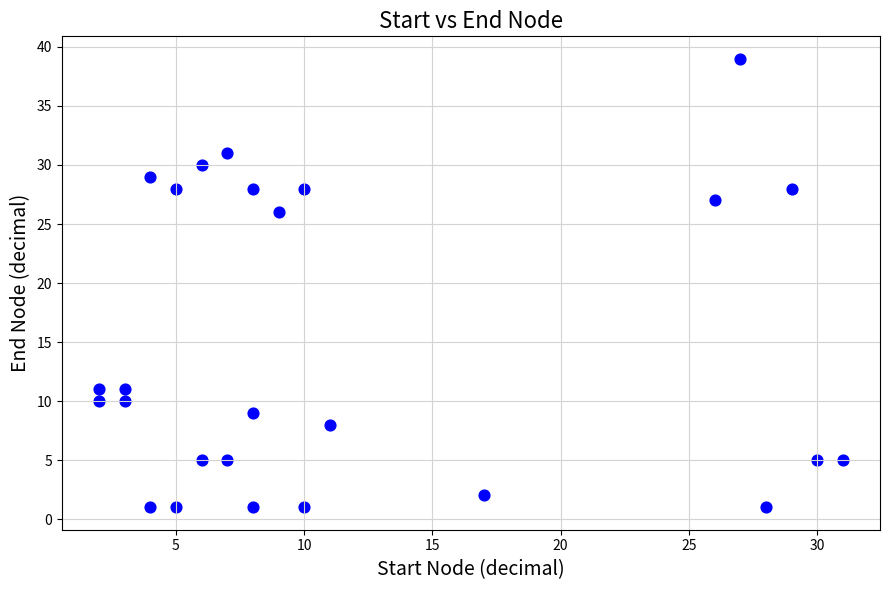

What is the range of Y values (max minus min)?

38